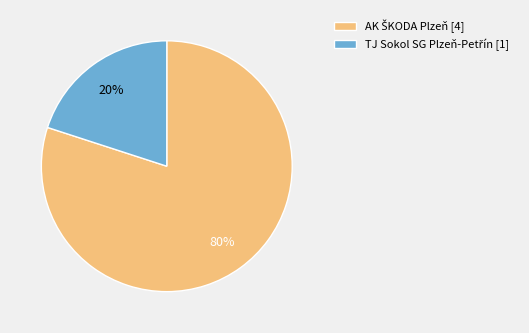

Is there a majority slice in this chart?

Yes